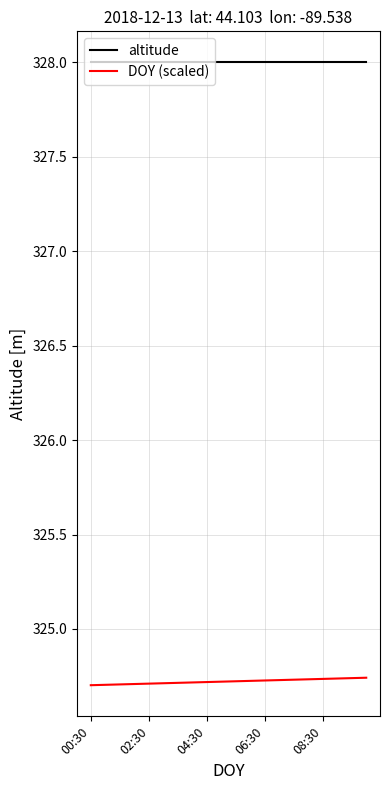

Rank the series by their maximum value, from lowest to highest.

DOY (scaled), altitude